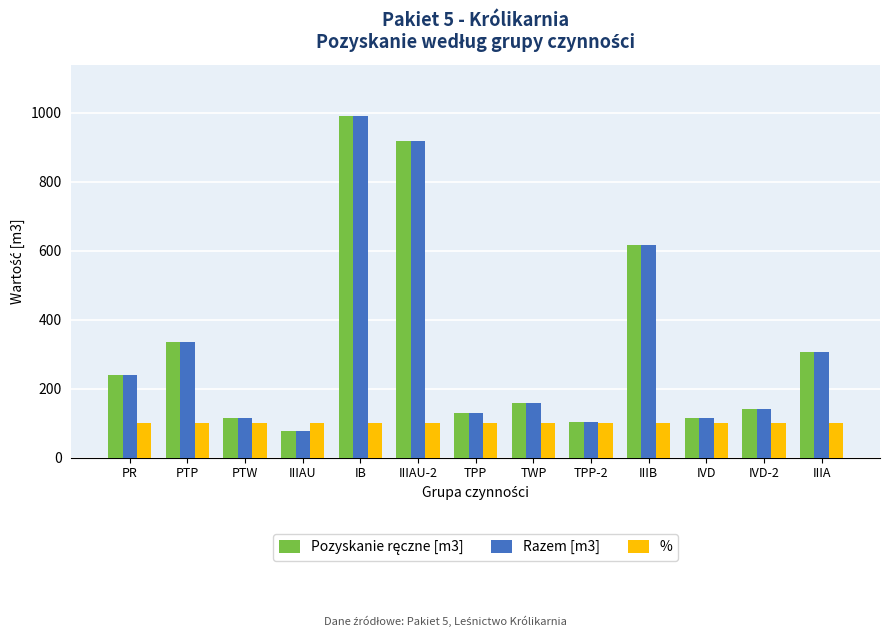

What is the difference between the highest and lowest values at IIIAU-2?

818